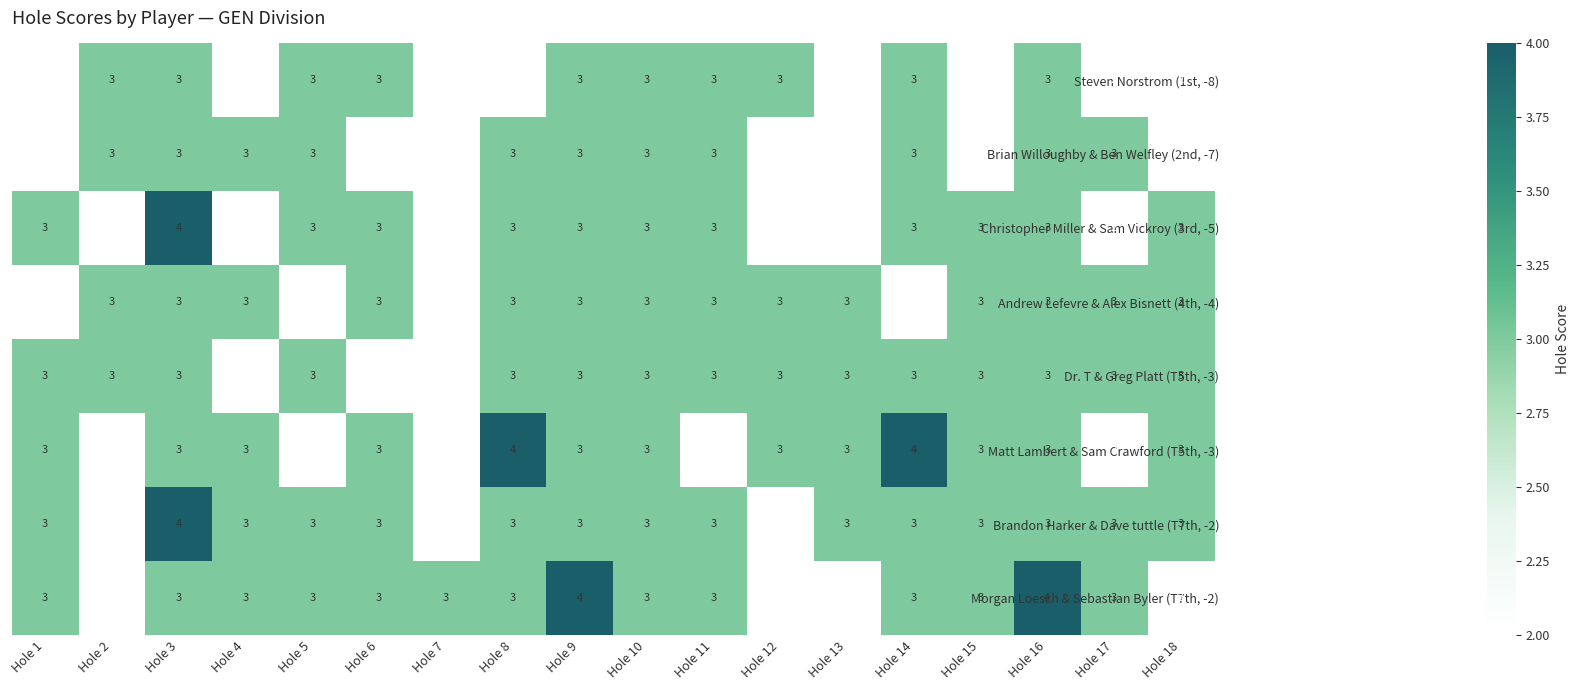

What is the total value across all series at Hole 13?

20